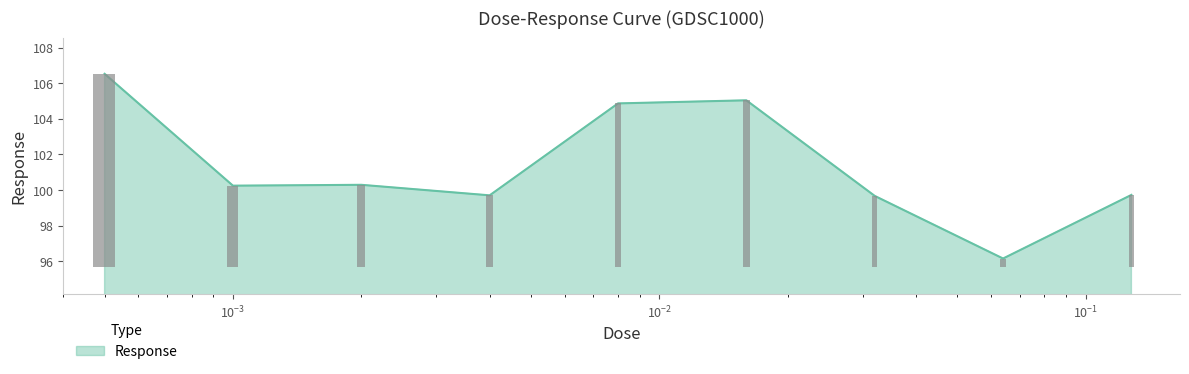

List the labels in order of value, smallest first.

0.064, 0.032, 0.004, 0.128, 0.001, 0.002, 0.008, 0.016, 0.0005